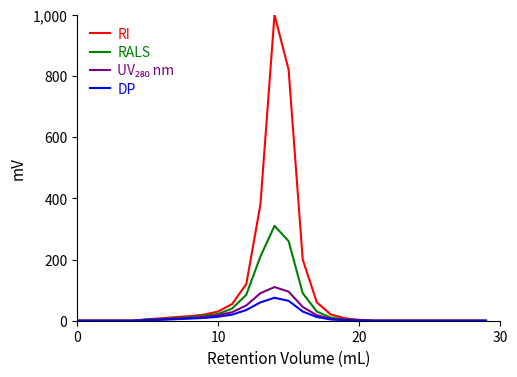

What is the highest value of the RALS series?

310